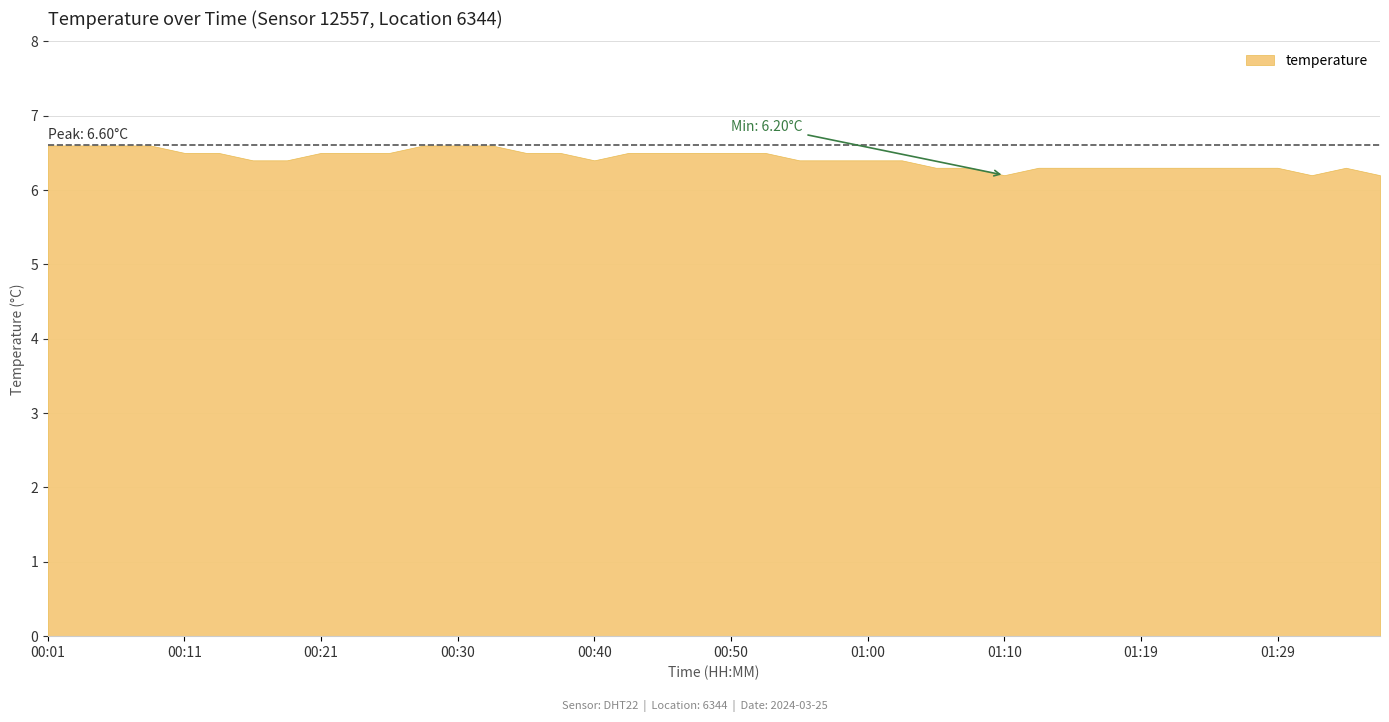

What is the difference between the maximum and second lowest values?

0.4